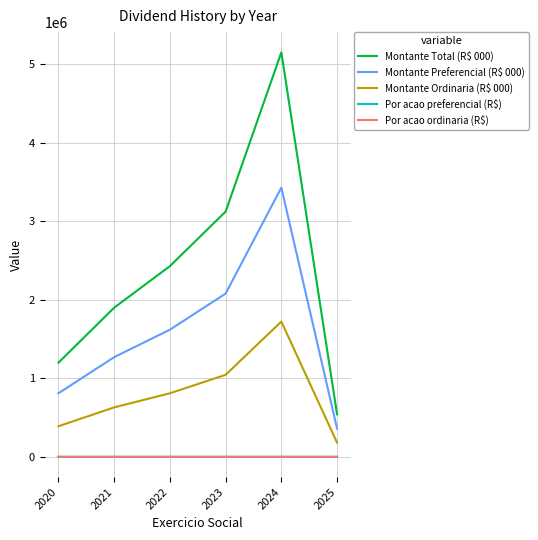

At which label does Montante Total (R$ 000) reach its peak?

2024